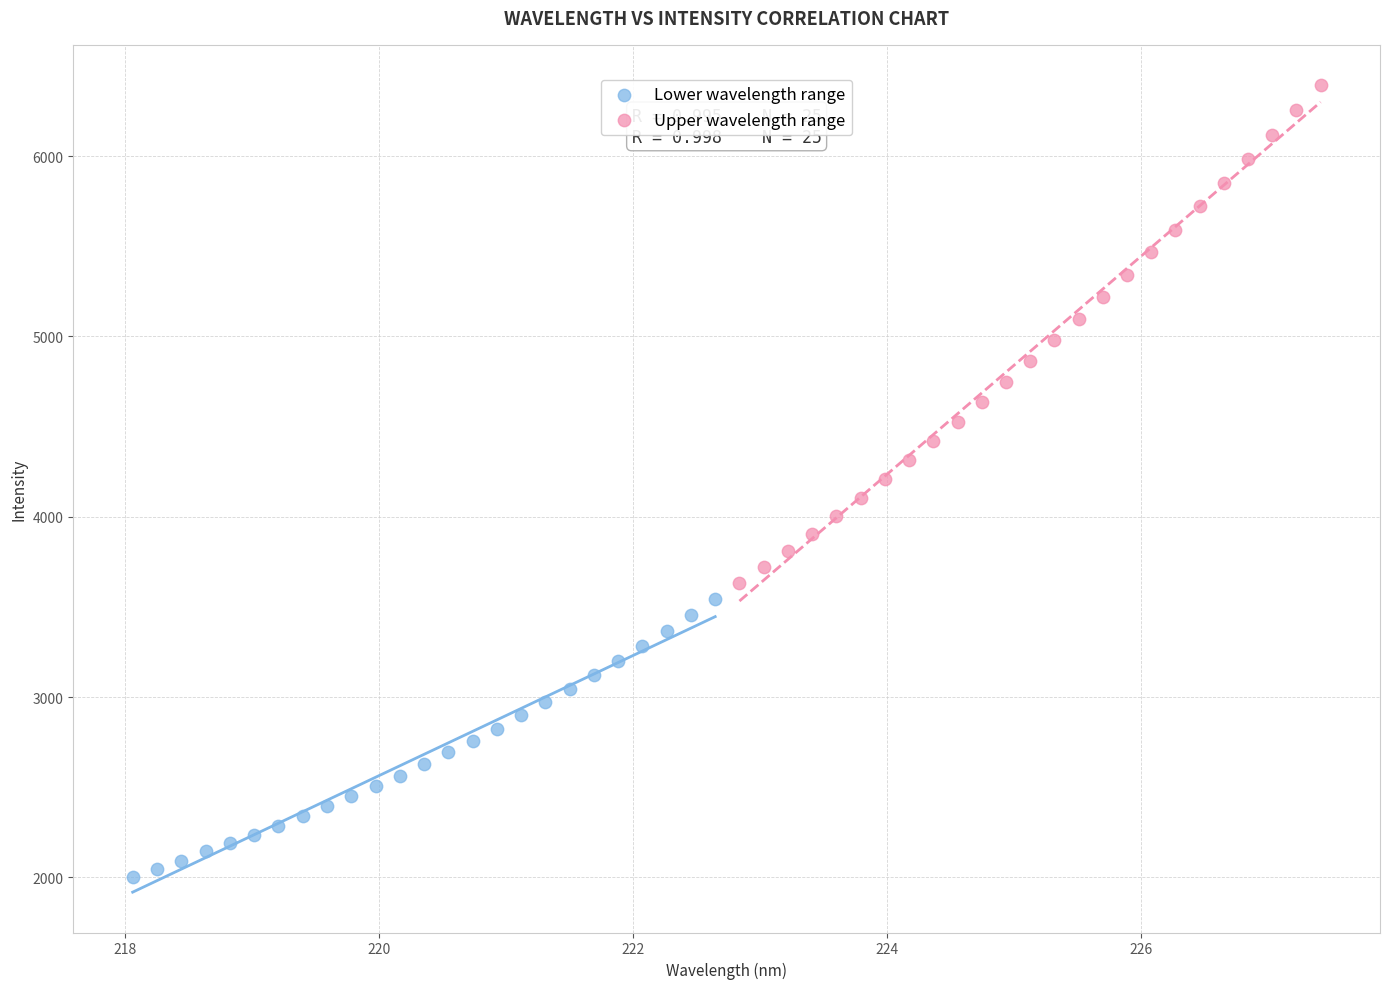

What are all the series names shown in the legend?

Lower wavelength range, Upper wavelength range